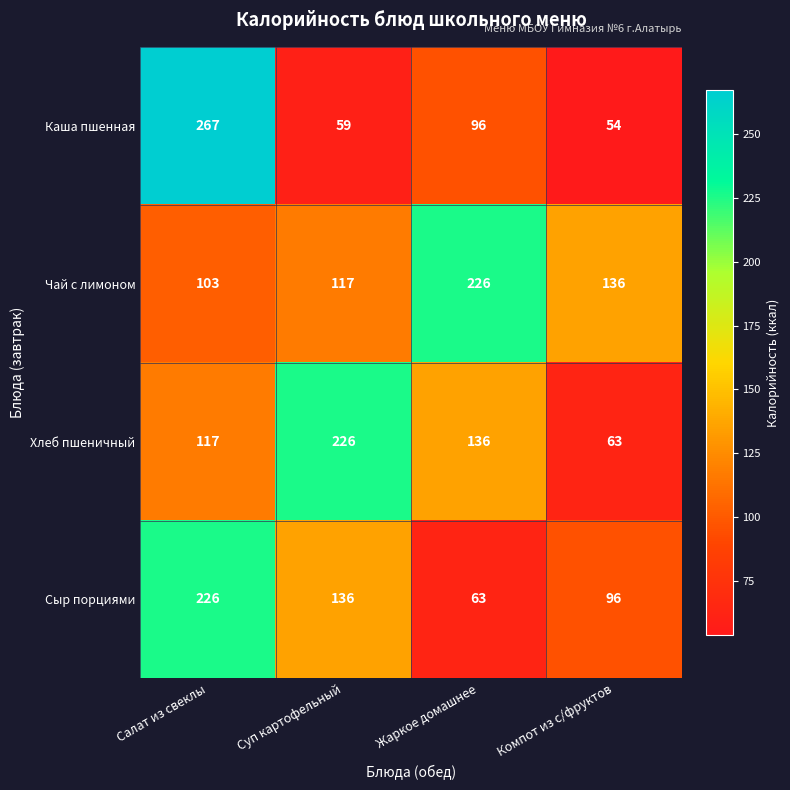

What is the difference between the highest and lowest values at Жаркое домашнее?

163